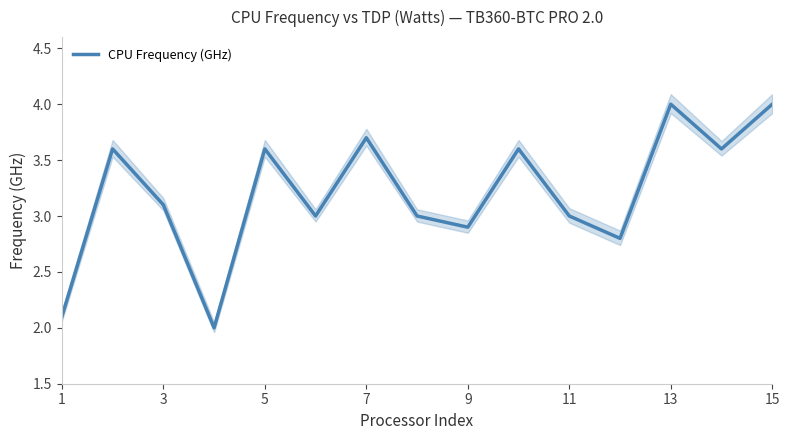

The CPU Frequency (GHz) series shows 3.1 at 3. True or false?

True